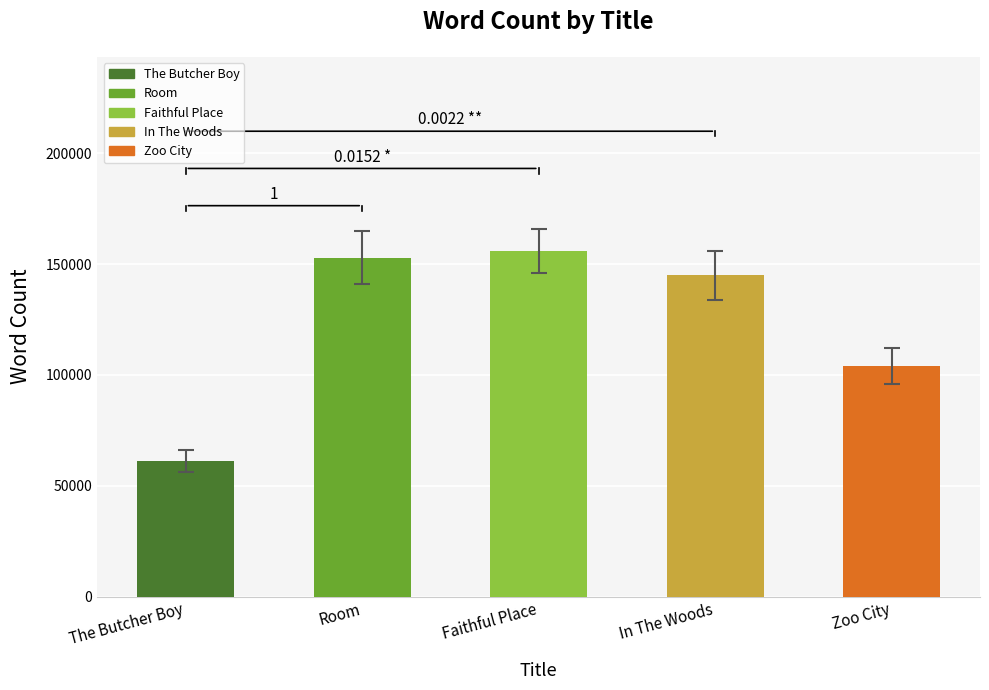

How many groups of bars are there?

5